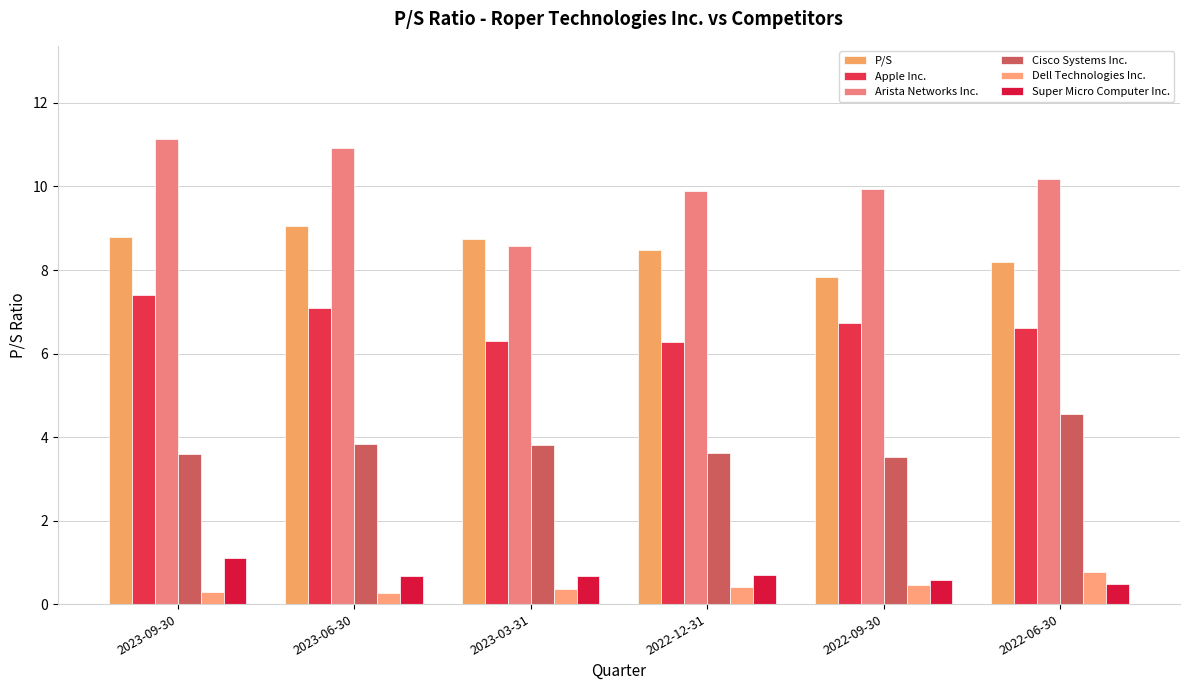

How many bars are there in each group?

6